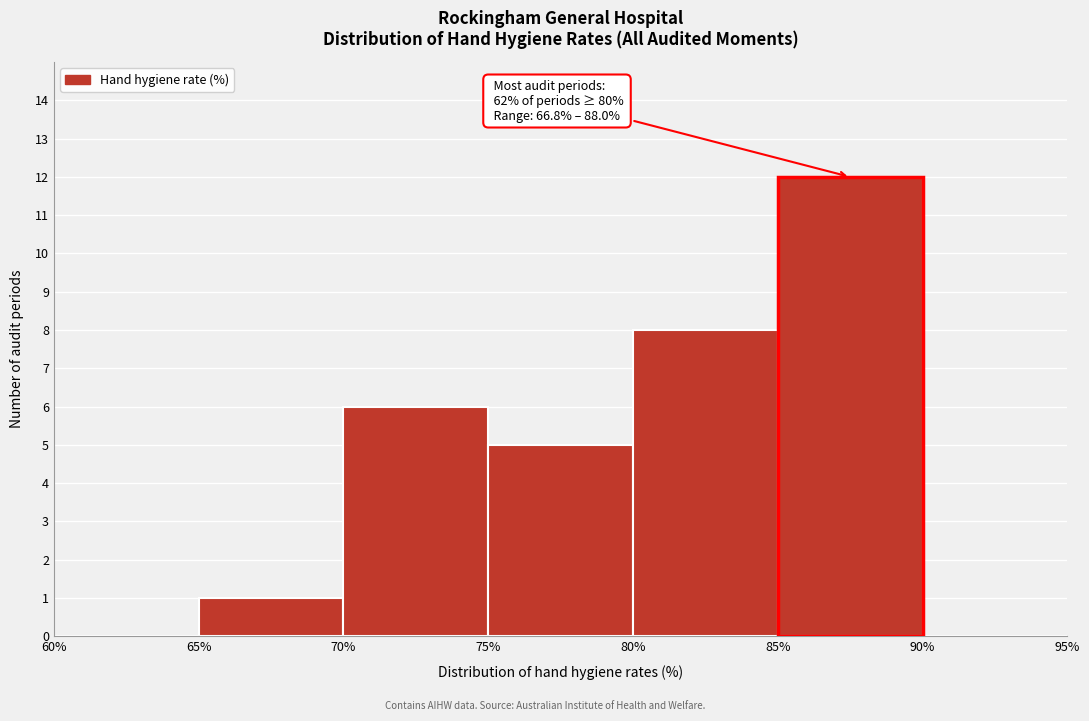

Over which range of the x-axis is the bar tallest?

85% to 90%